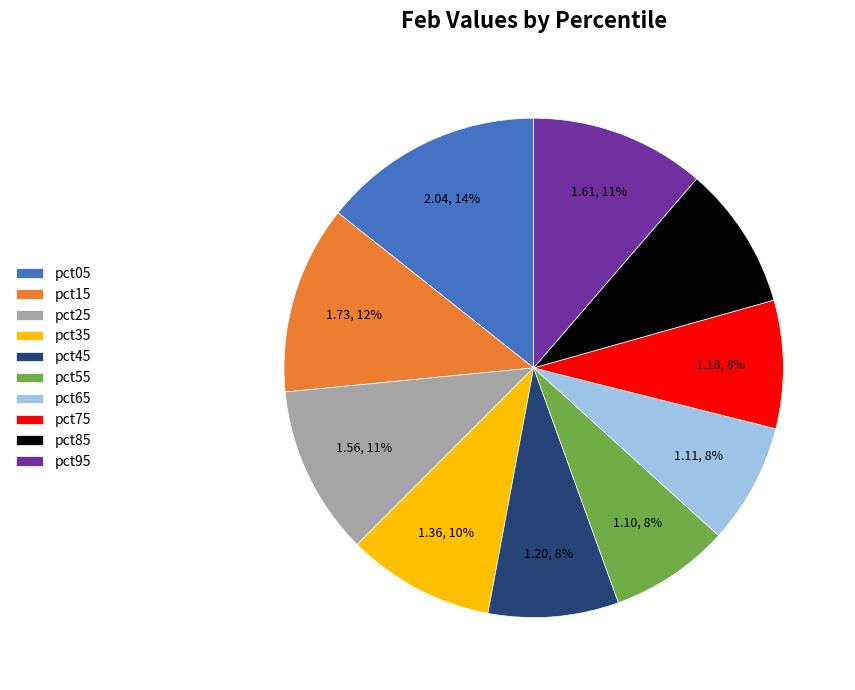

What is the largest slice in the pie chart?

pct05